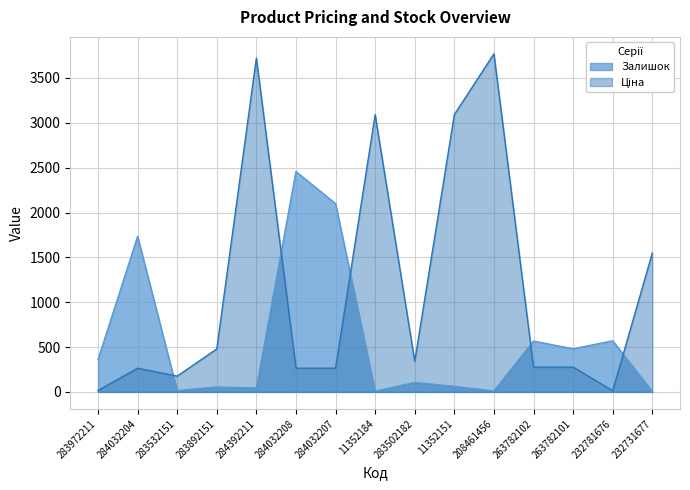

Between 284032204 and 283502182, which series saw the biggest shift?

Залишок